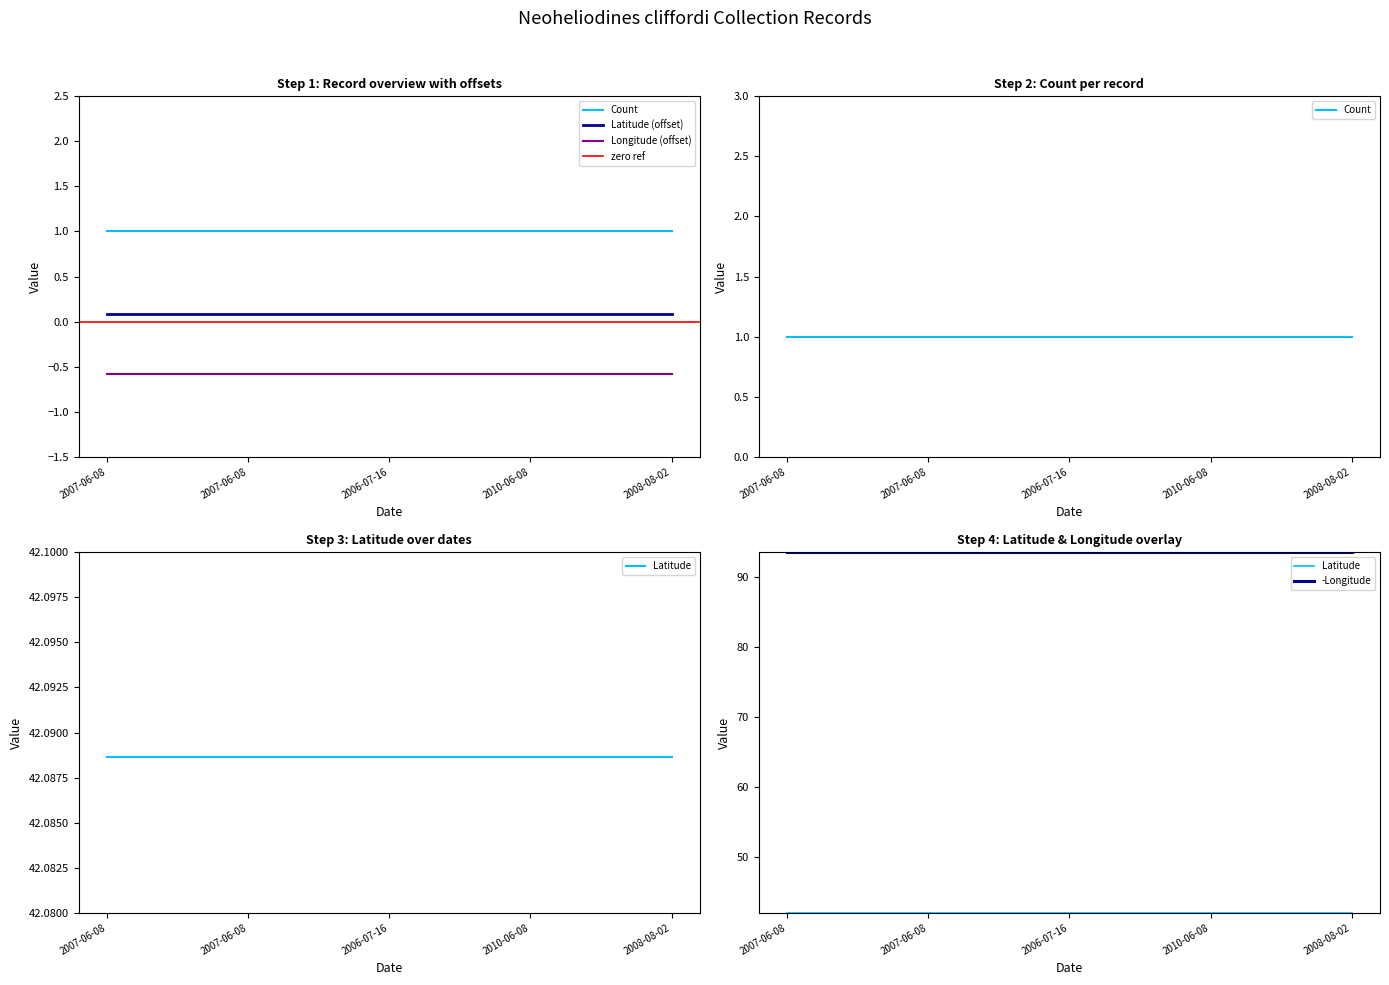

What is the average value of the Latitude series?

42.1